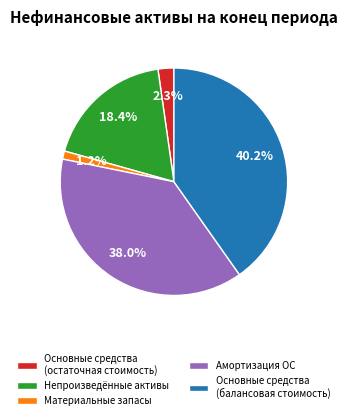

Which category has the smallest portion of the pie?

Материальные запасы